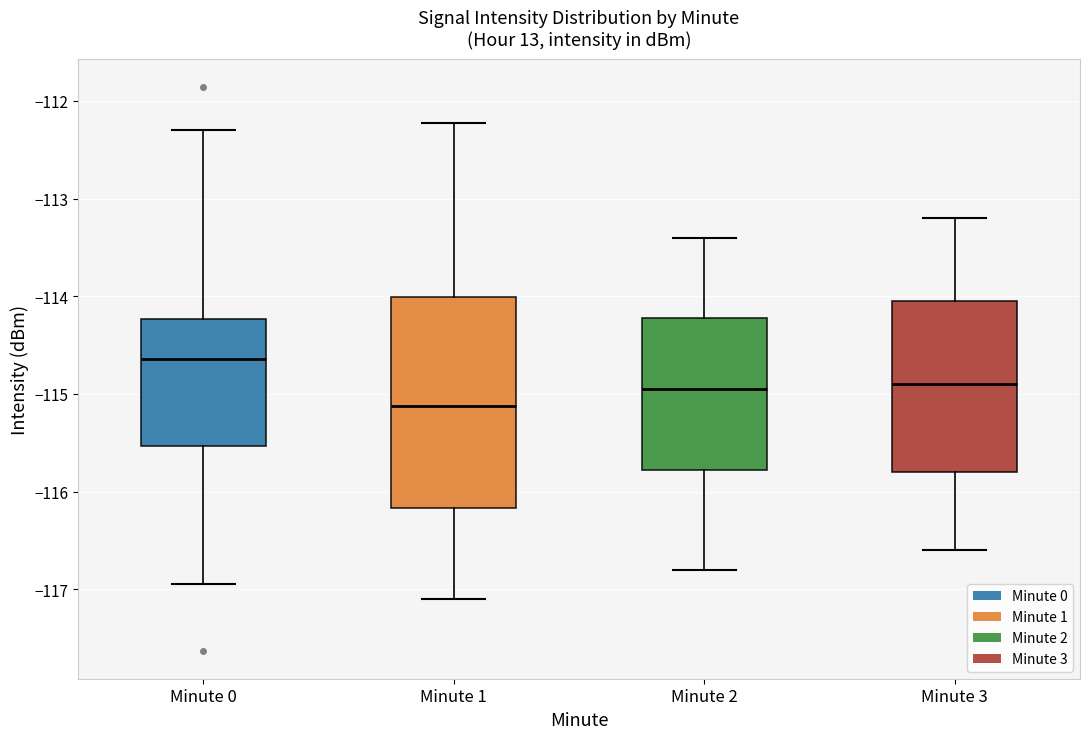

Which box is the tallest, from its lower edge to its upper edge?

Minute 1